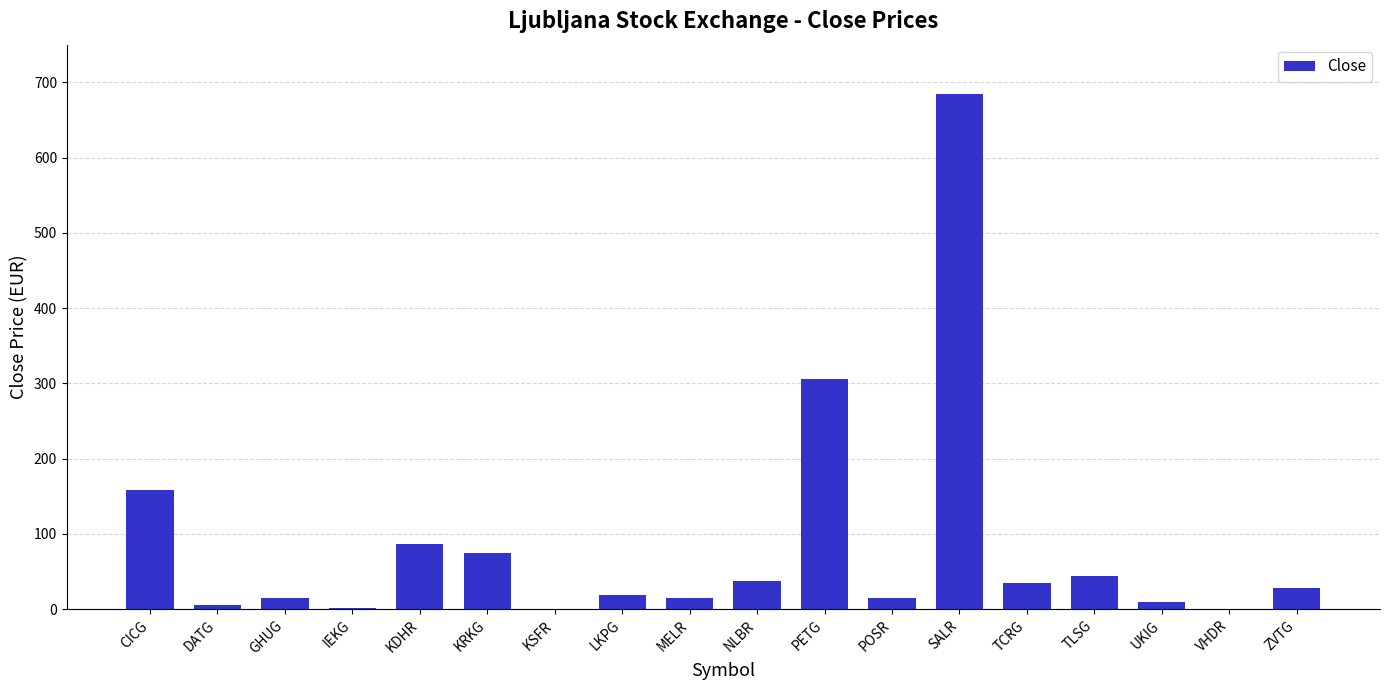

What is the change in value from NLBR to POSR?

-22.5